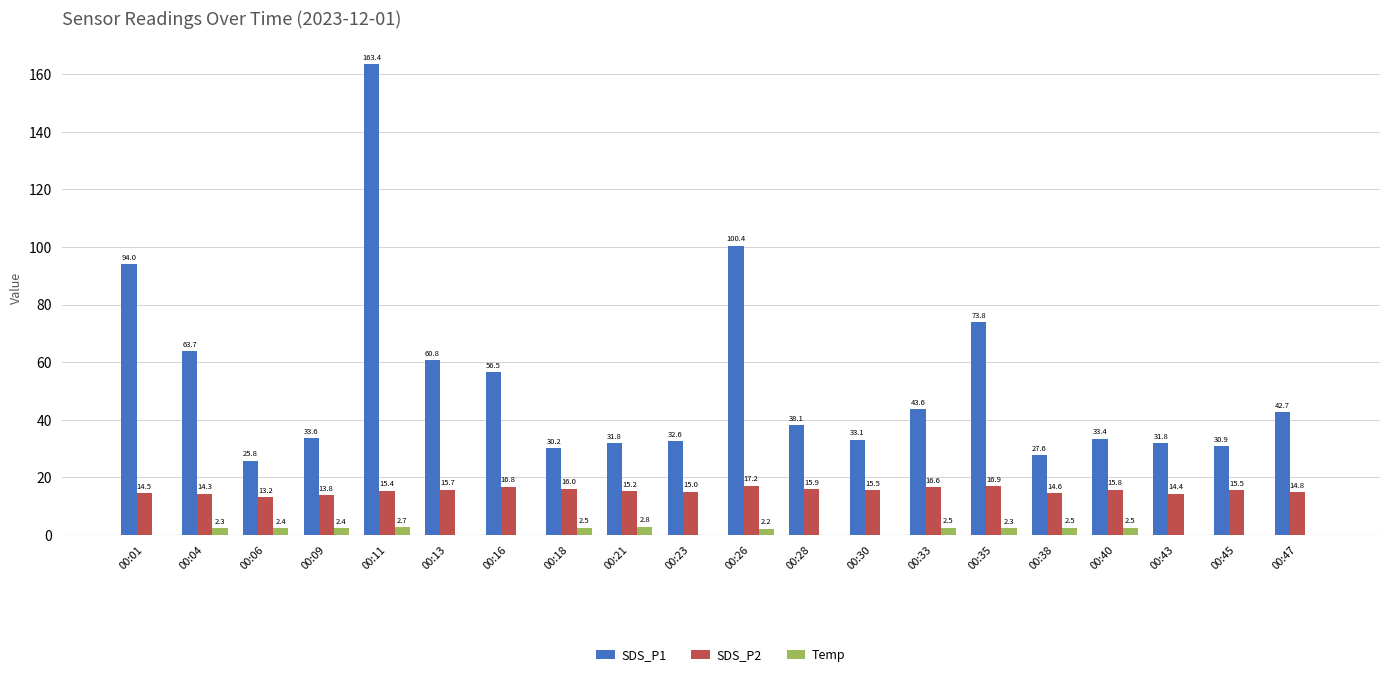

What is the total value across all series at 00:21?

49.9